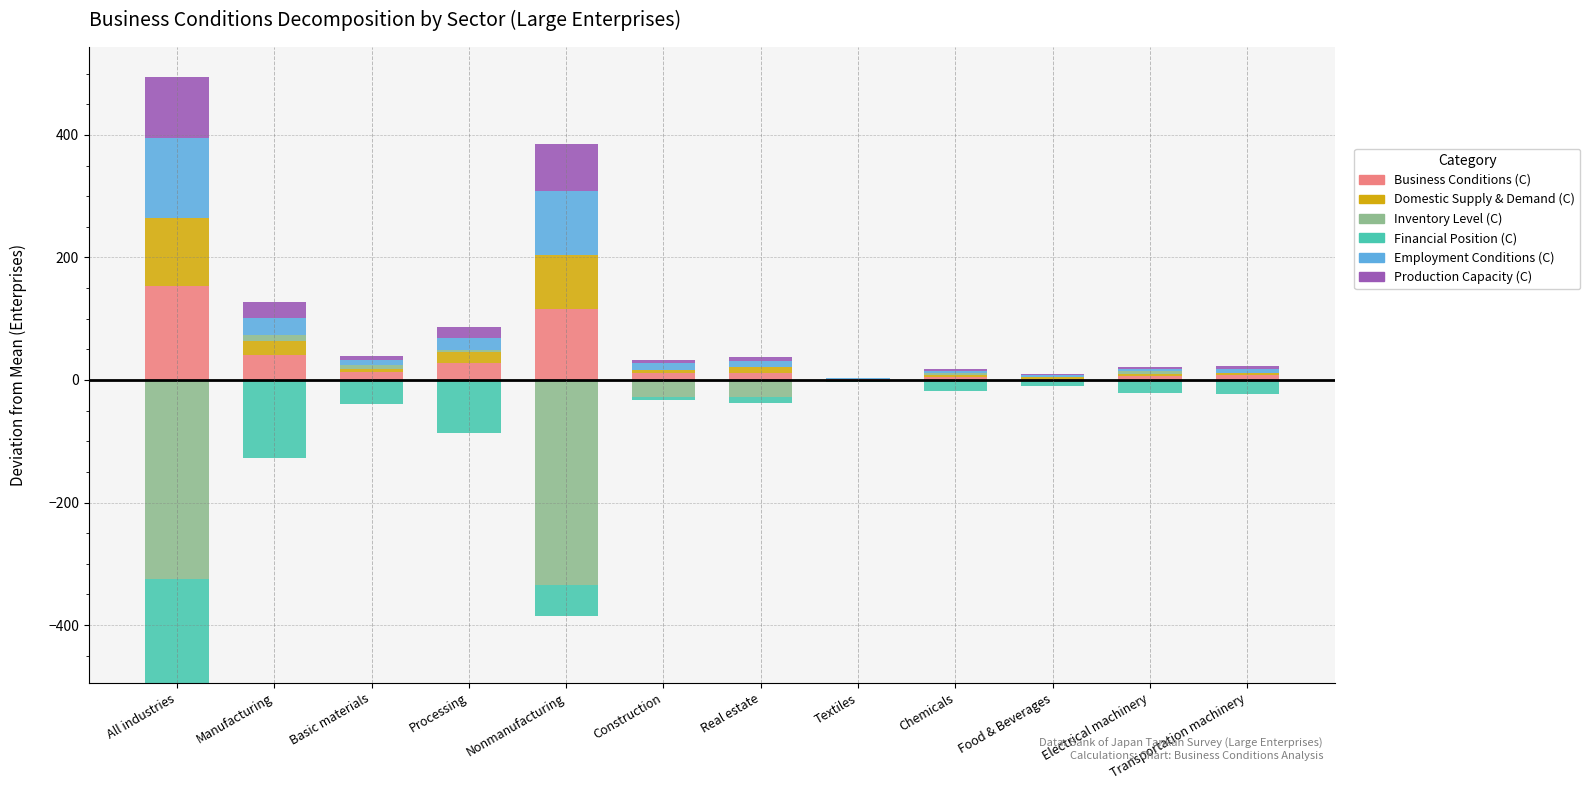

Is the value of Employment Conditions (C) at Manufacturing greater than the value of Business Conditions (C) at Nonmanufacturing?

No